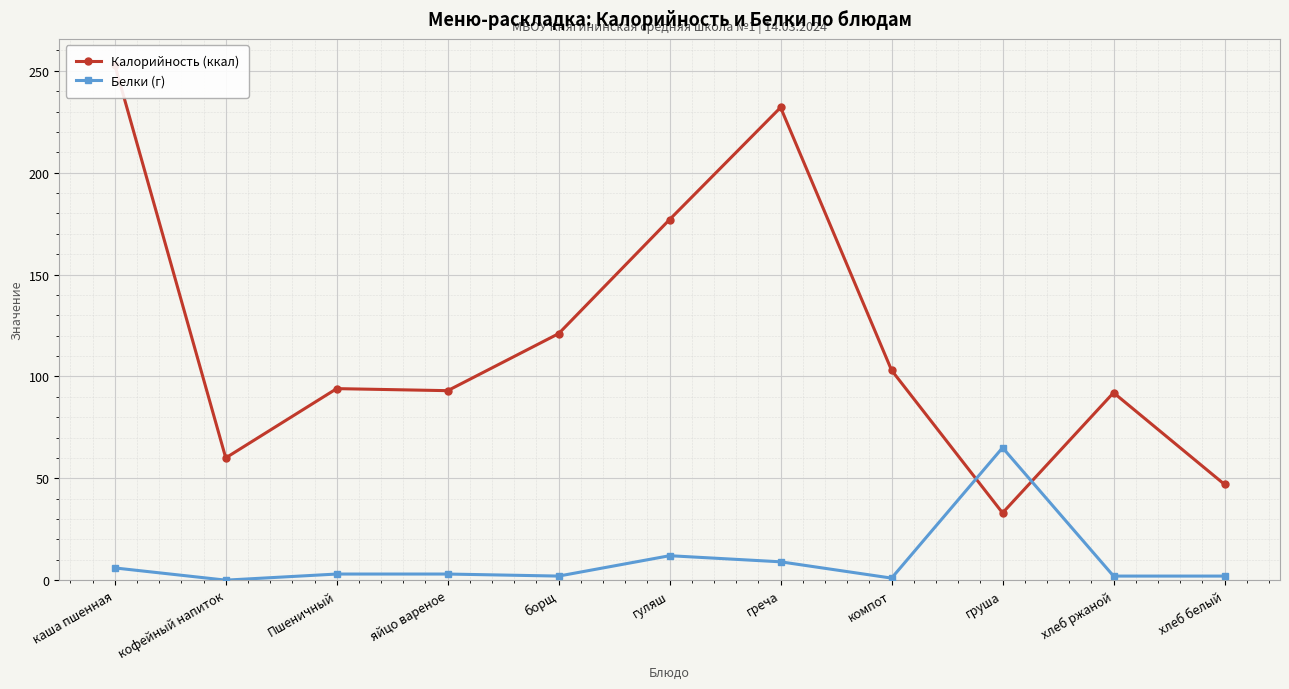

Where does the Калорийность (ккал) series first go above 94?

каша пшенная